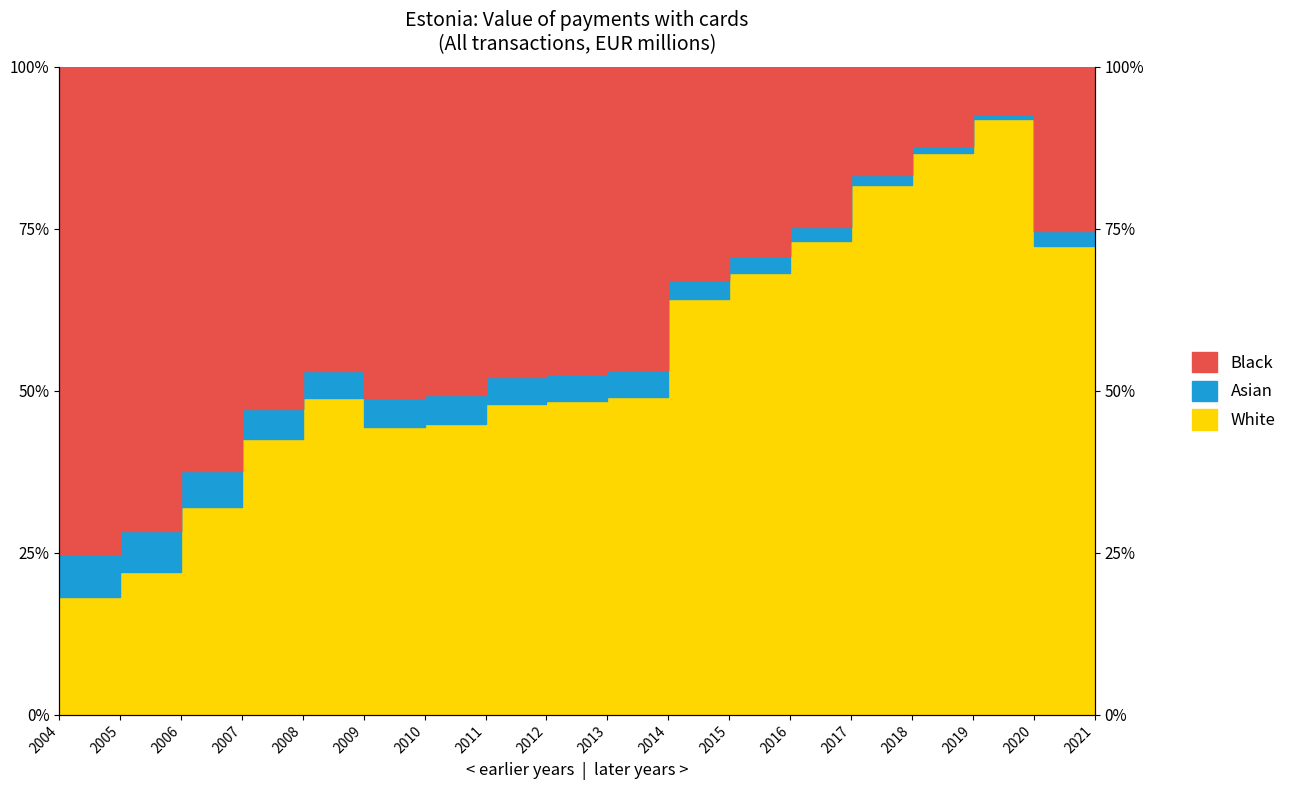

At which label does the data first exceed 49?

2013